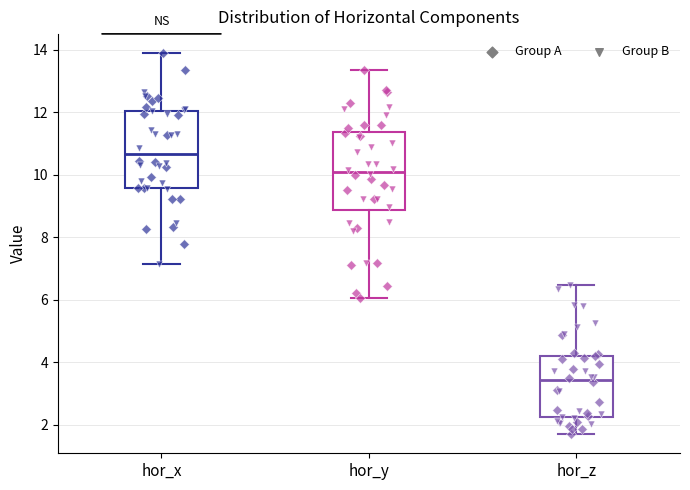

Which box's median line is the highest?

hor_x